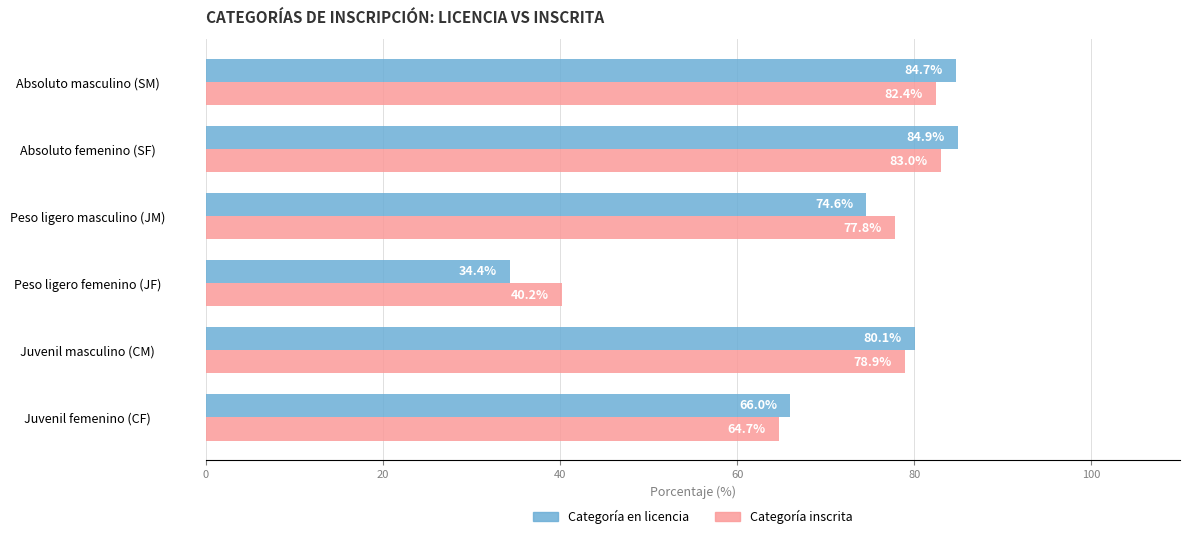

Rank the categories by Categoría en licencia value from highest to lowest.

Absoluto femenino (SF), Absoluto masculino (SM), Juvenil masculino (CM), Peso ligero masculino (JM), Juvenil femenino (CF), Peso ligero femenino (JF)